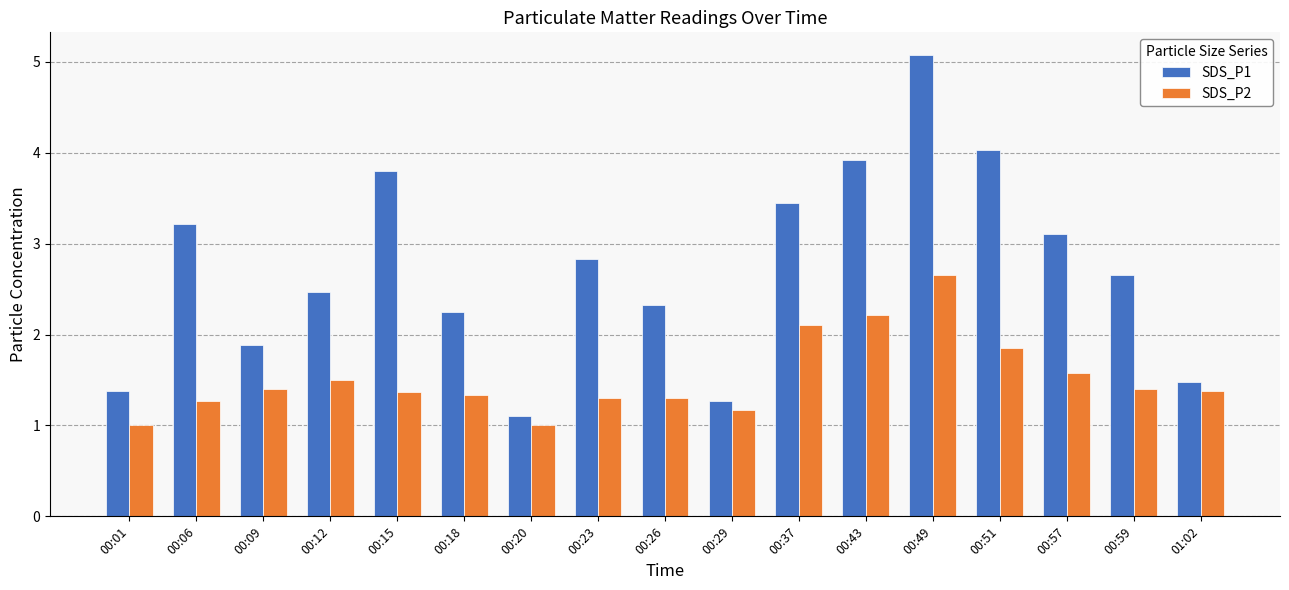

What is the average value of the SDS_P2 series?

1.5